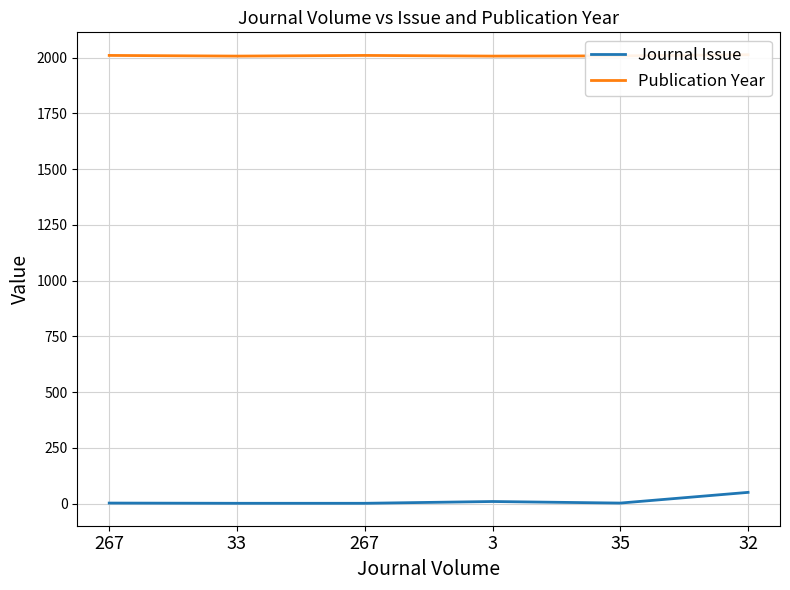

What are all the series names shown in the legend?

Journal Issue, Publication Year